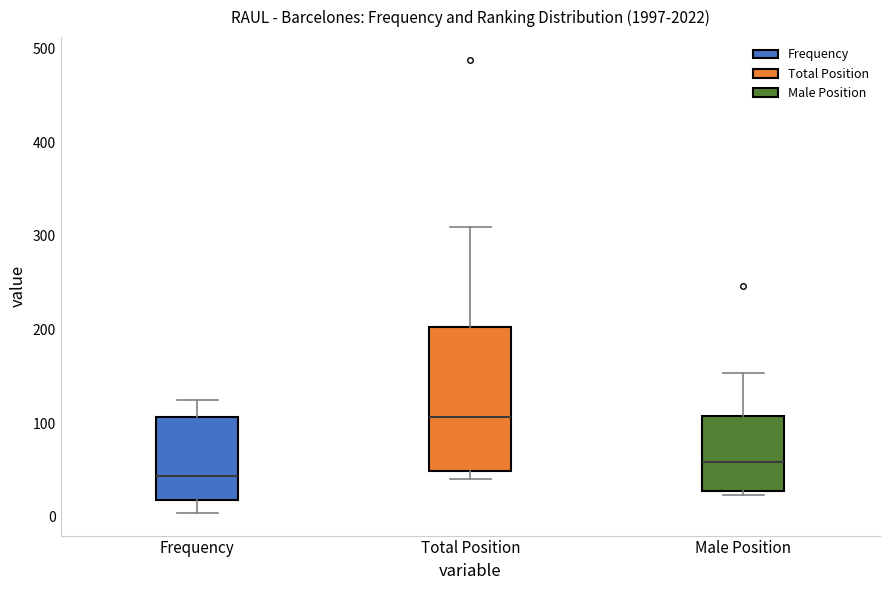

Comparing the boxes themselves (not the whiskers), which one is the tallest?

Total Position